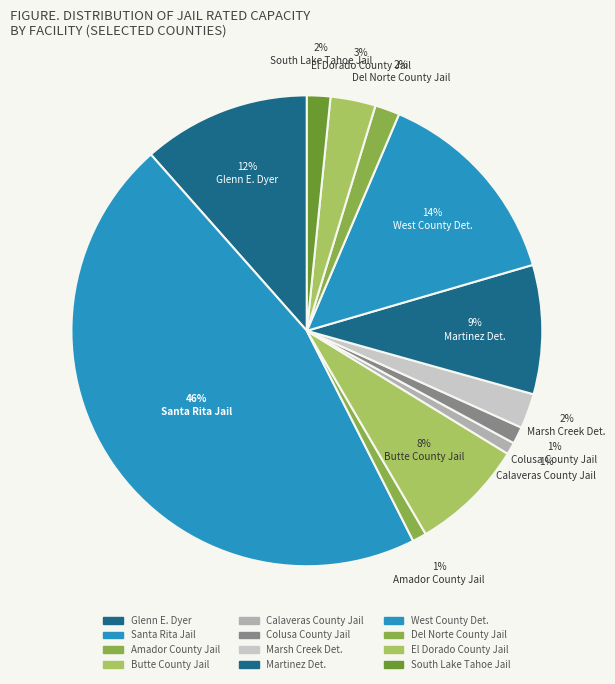

True or false: West County Det. accounts for 14% of the total.

True